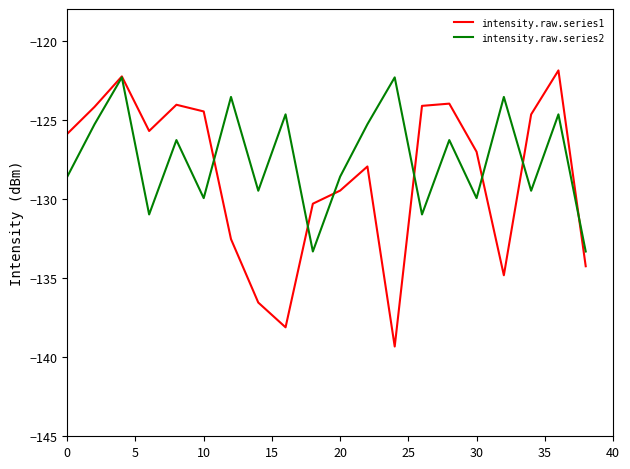

Which series has the largest range (max minus min)?

intensity.raw.series1